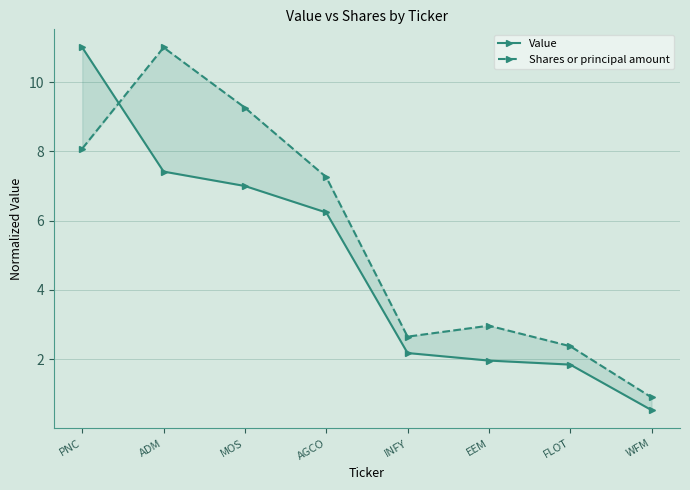

The value of Shares or principal amount at EEM is 0.9. True or false?

False